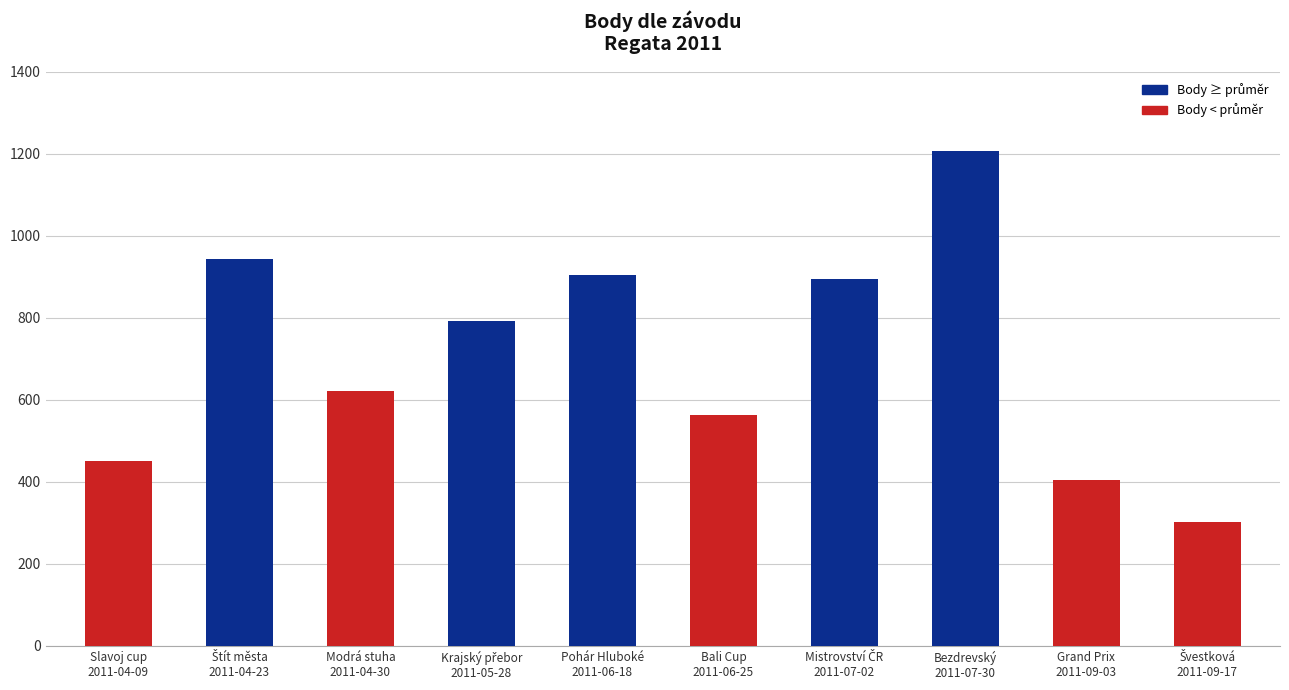

Are the bars grouped side by side (vs. stacked)?

No